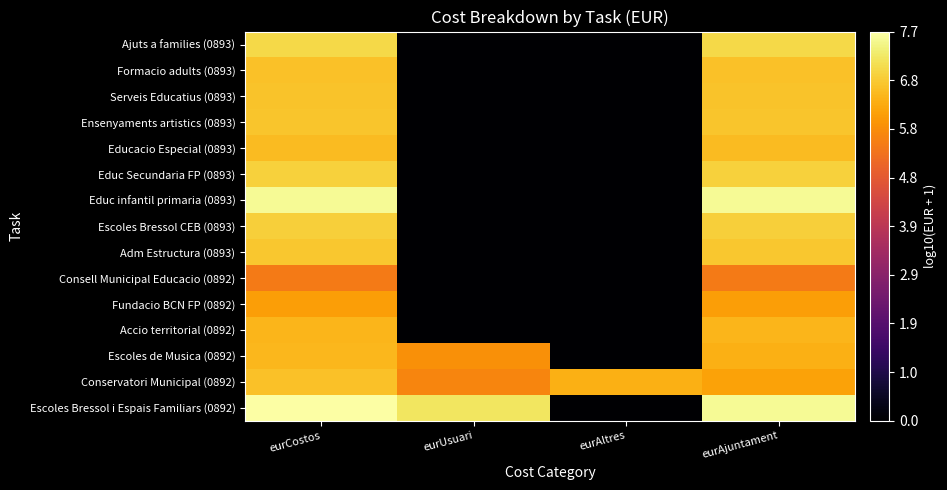

Count the number of data series in this chart.

15